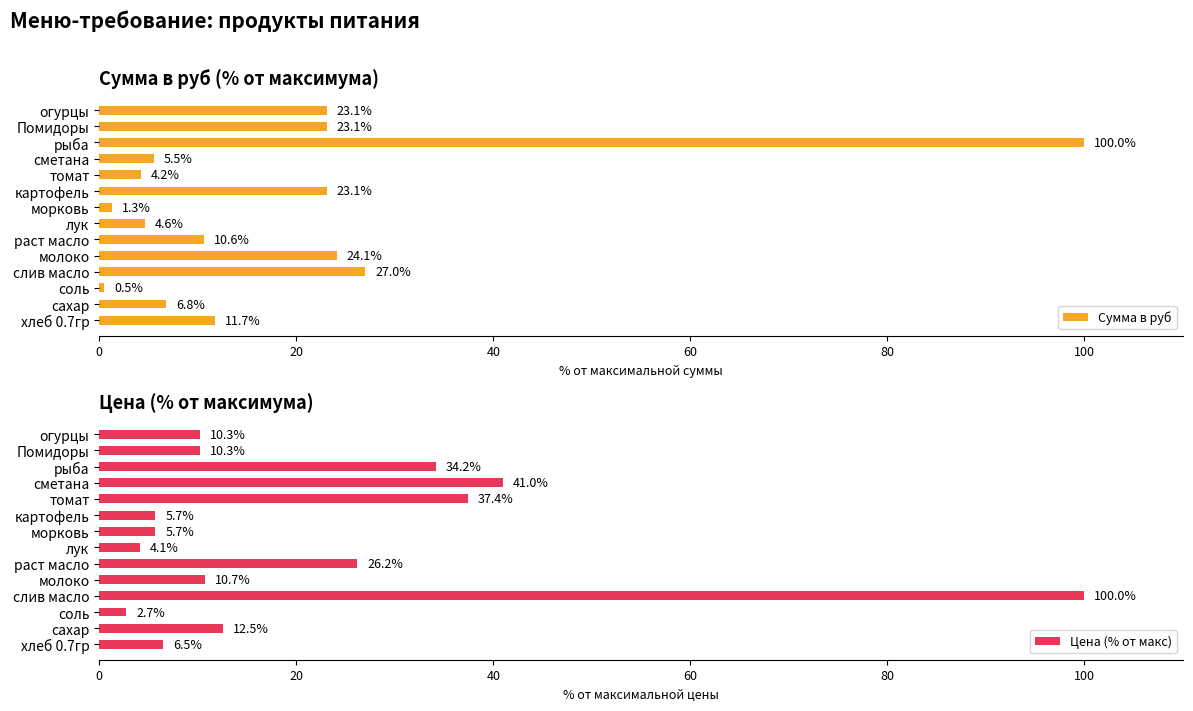

The value of Сумма в руб at молоко is 13.9. True or false?

False